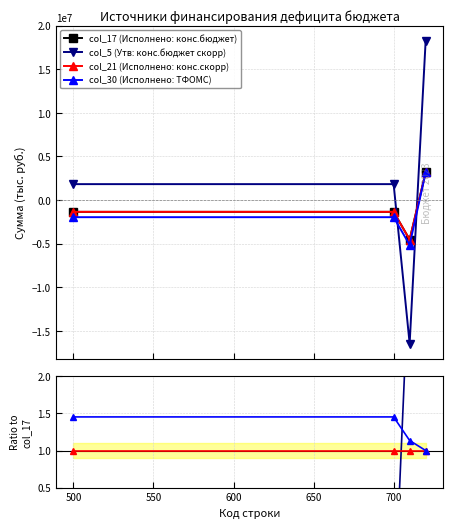

What is the difference between the highest and lowest values at 500?

3786924.6